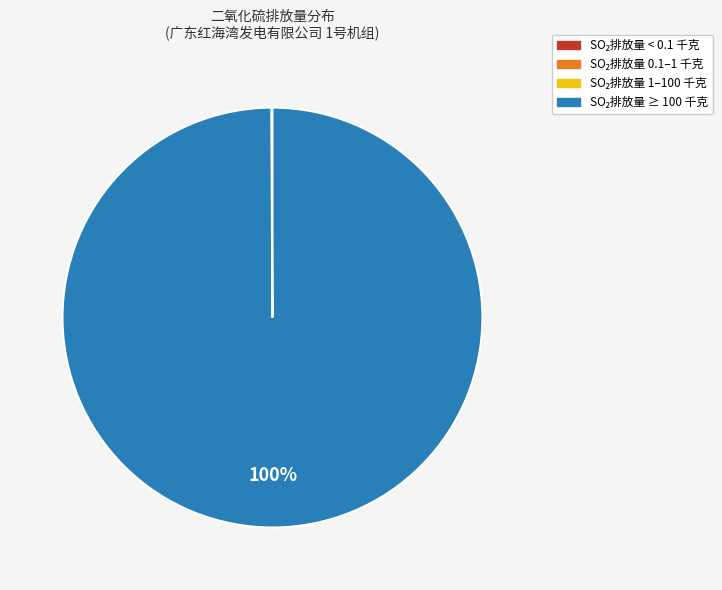

Is there any slice that represents more than half of the pie?

Yes